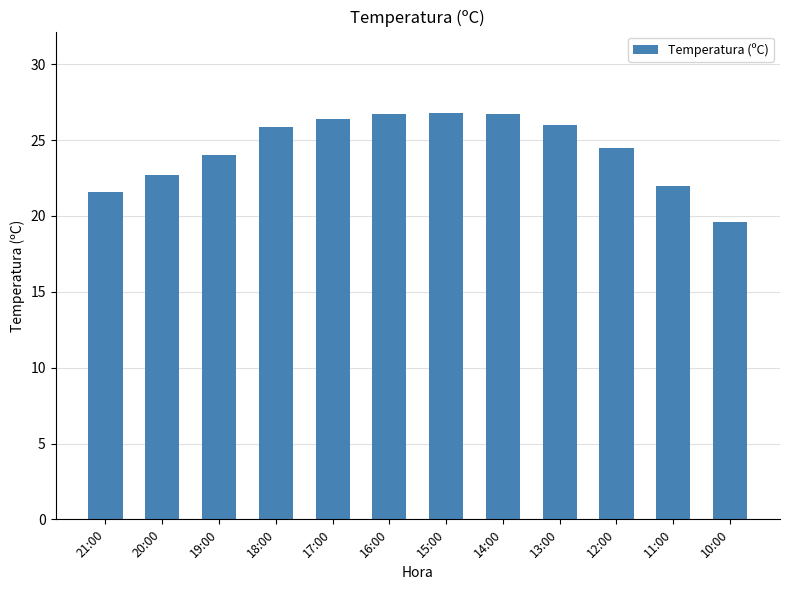

What is the sum of the values at 18:00 and 13:00?

51.9